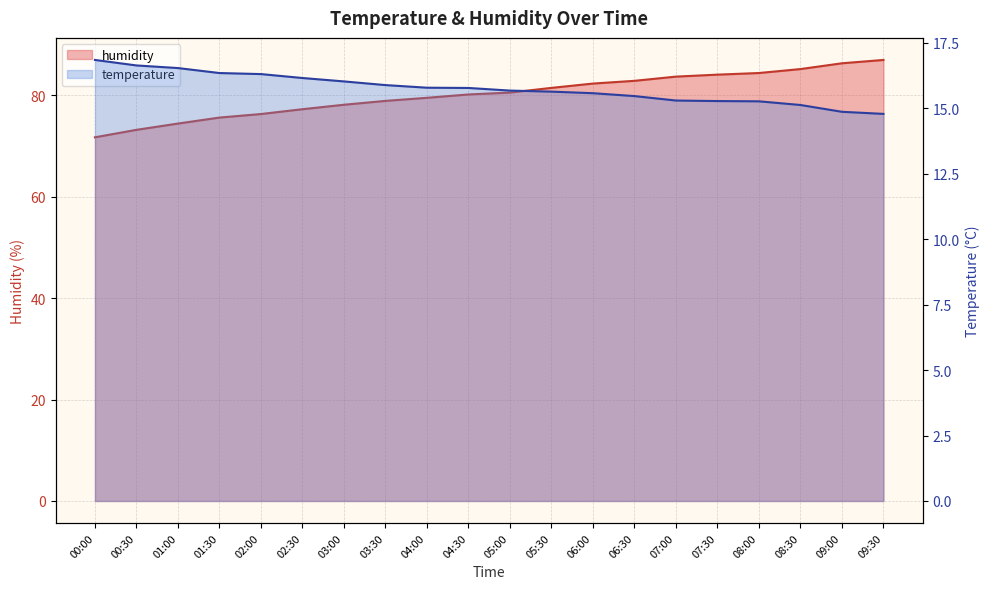

List the series in order of their peak value, lowest first.

temperature, humidity